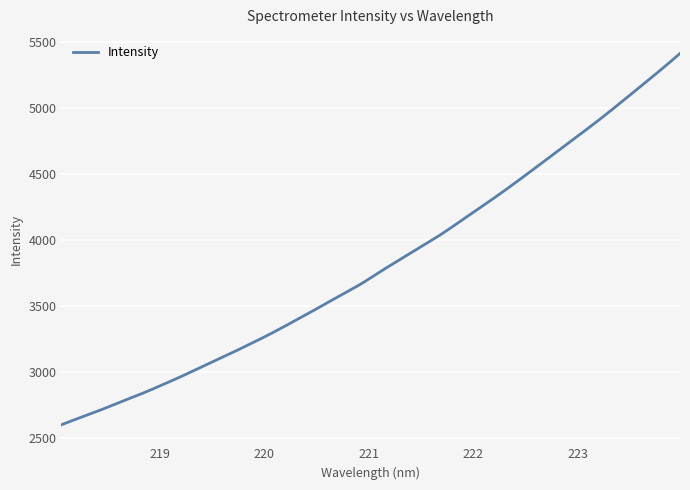

How many distinct data groups are displayed?

1